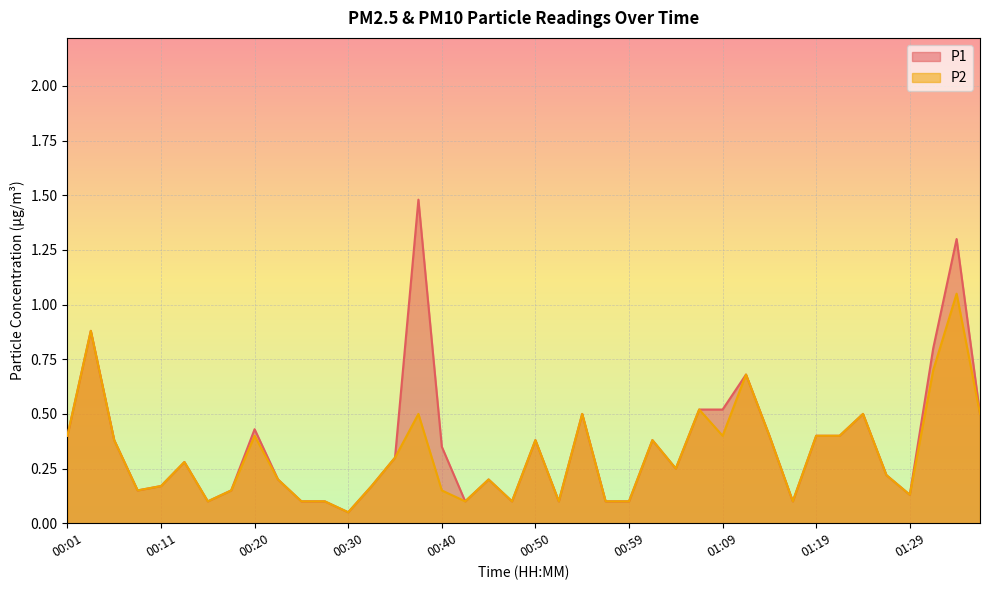

Is it true that P2 equals 0.4 at 01:02?

True